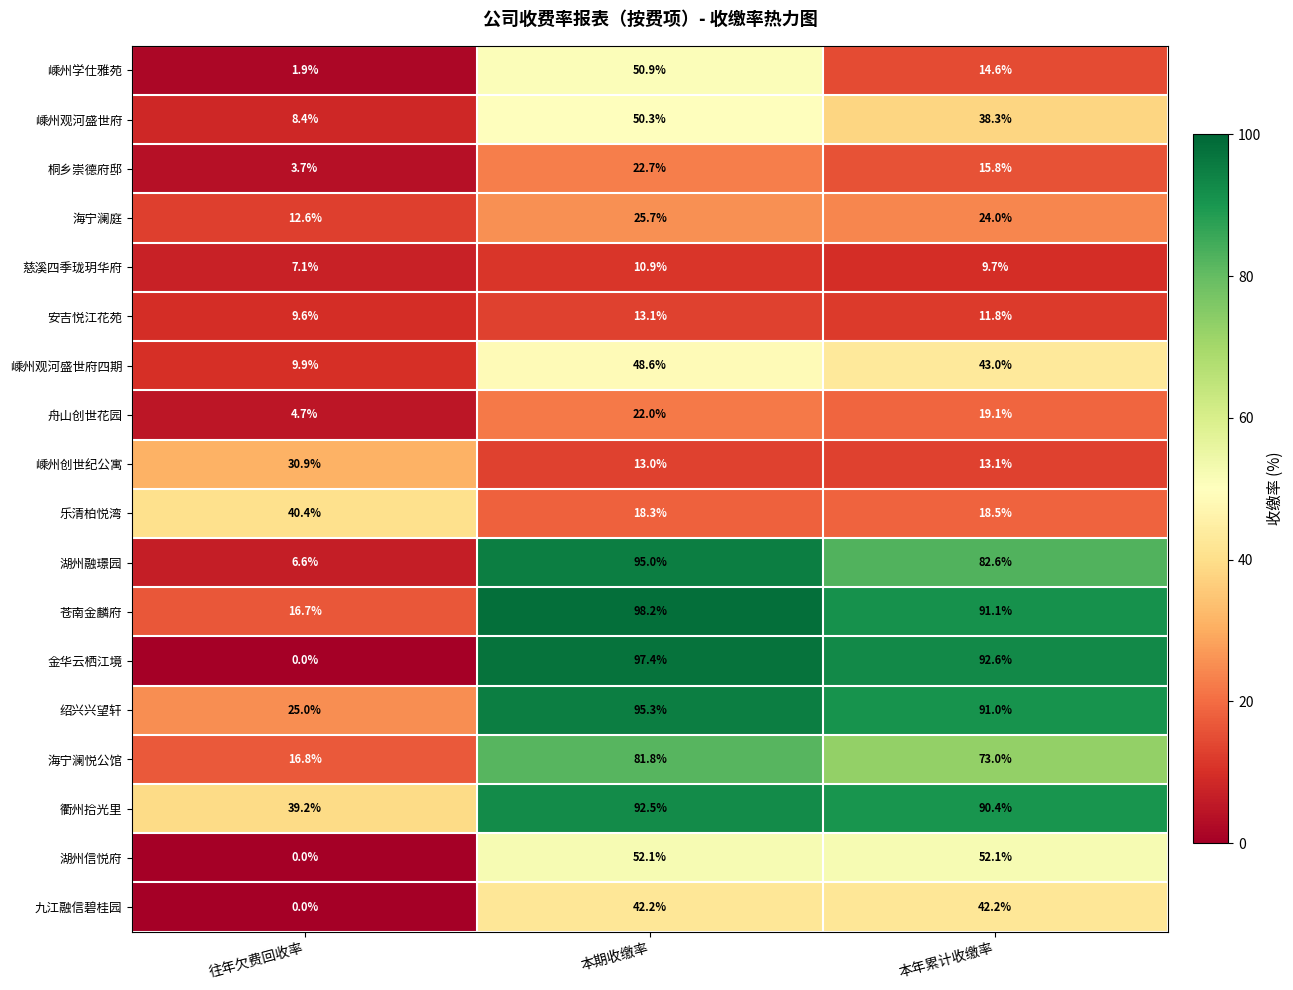

How many series are shown in this chart?

18